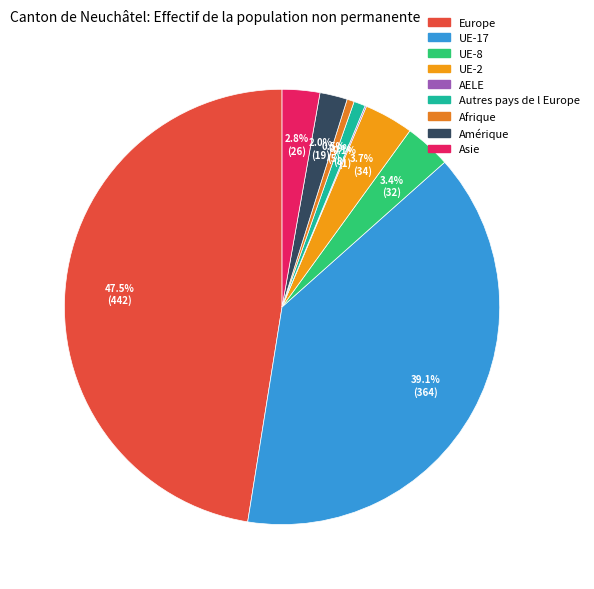

Is there a majority slice in this chart?

No